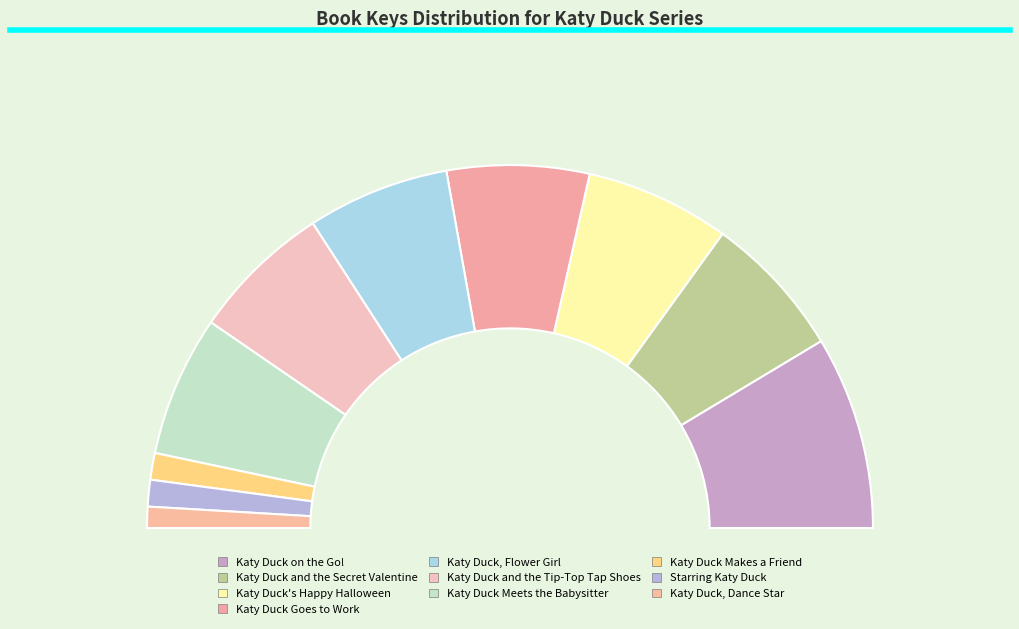

How many slices are in this pie chart?

10